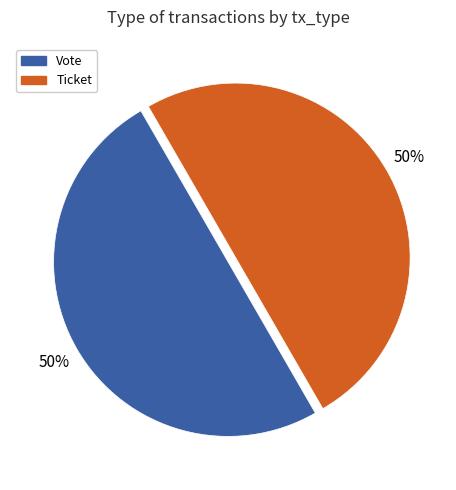

How many slices are in this pie chart?

2